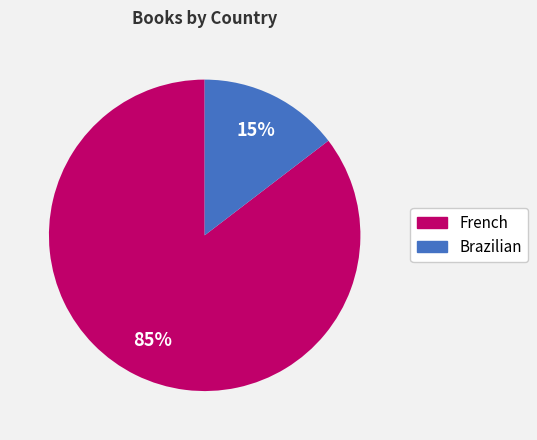

Does French represent more than half of the total?

Yes